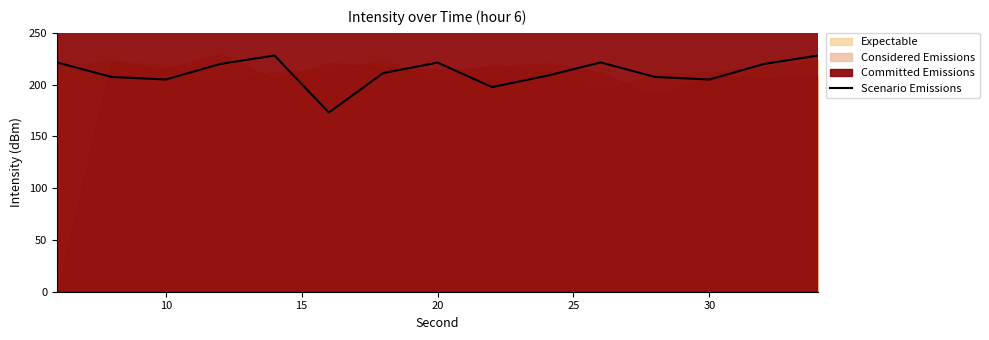

What is the minimum value for Scenario Emissions?

173.0